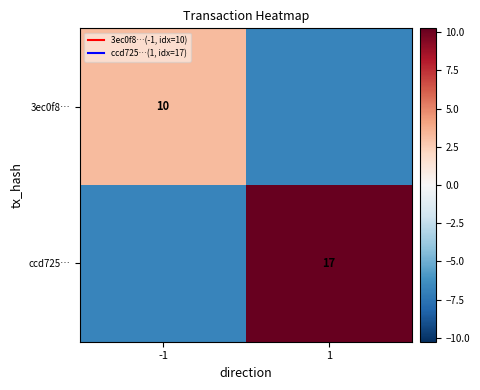

Where is 3ec0f8… nearest to the value -1?

-1